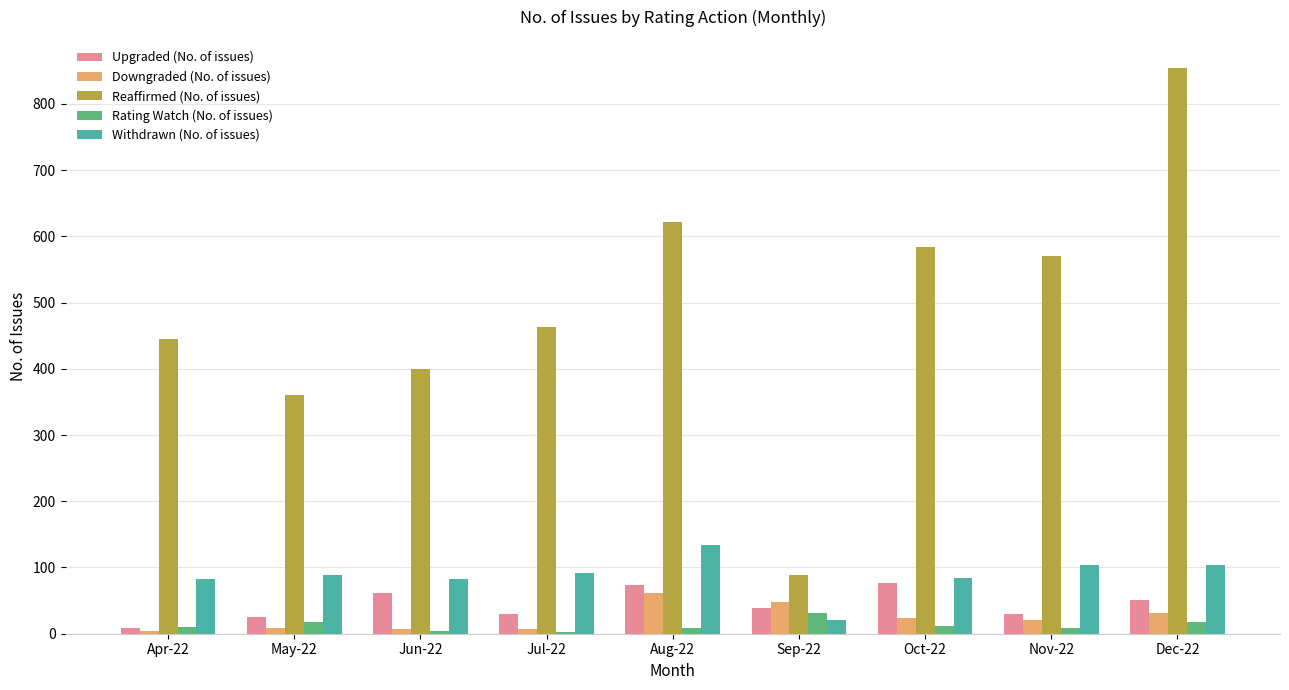

Which series has the largest total across all categories?

Reaffirmed (No. of issues)